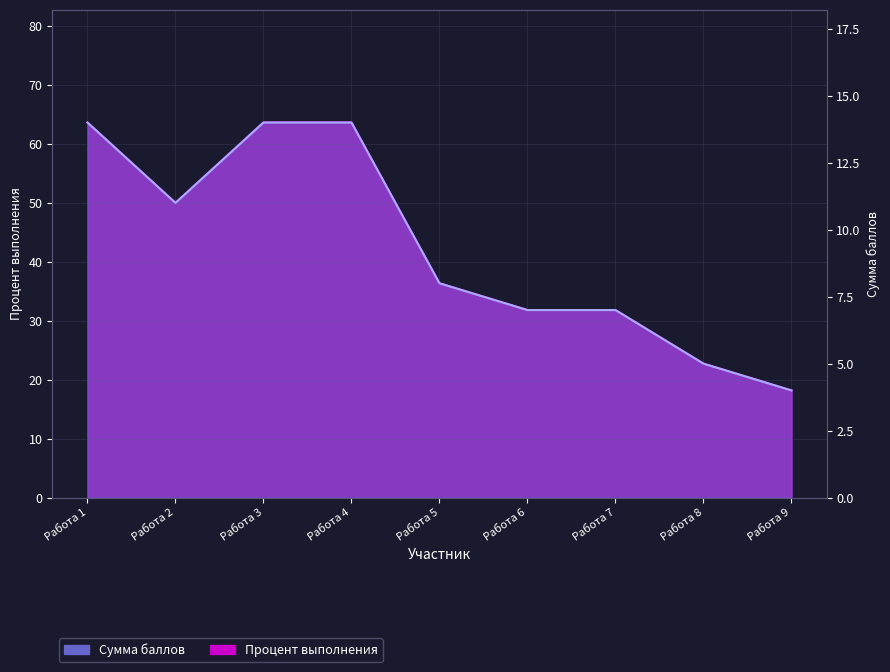

How many data points does each series have?

9